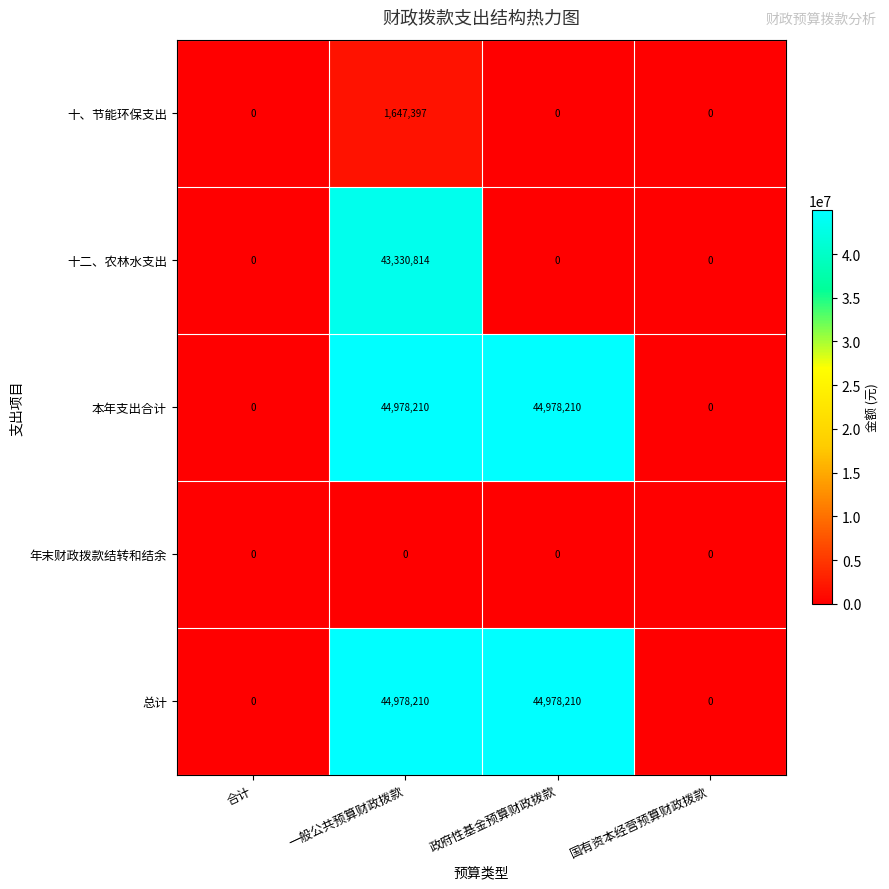

Which series changed the most between 一般公共预算财政拨款 and 政府性基金预算财政拨款?

十二、农林水支出